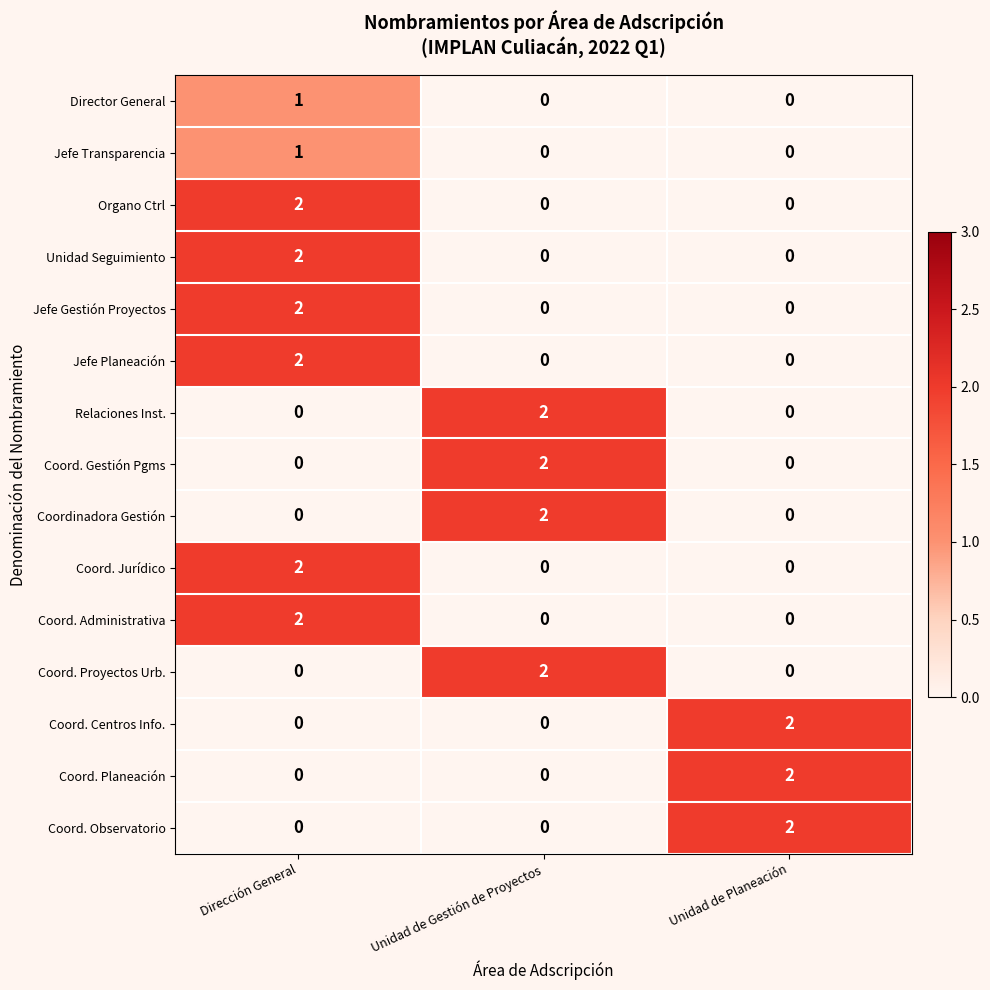

What is the total value across all series at Unidad de Gestión de Proyectos?

8